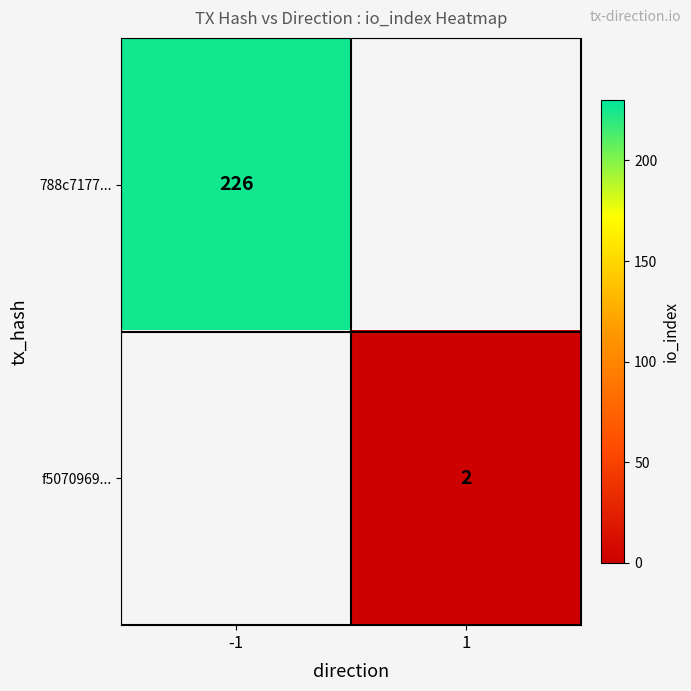

The value of f5070969... at 1 is 3. True or false?

False